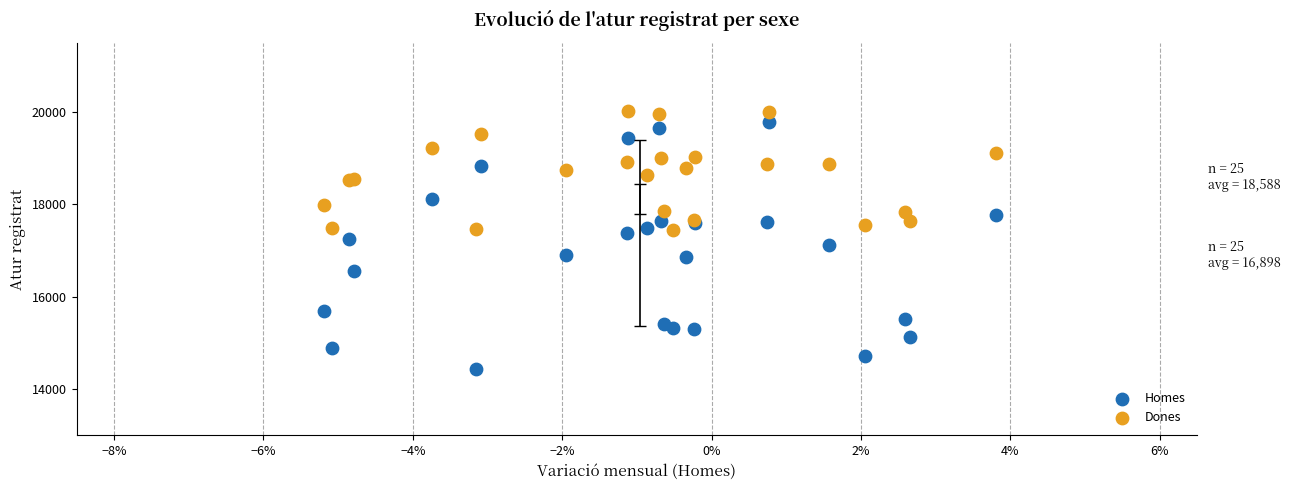

Which series contains the lowest Y value?

Homes